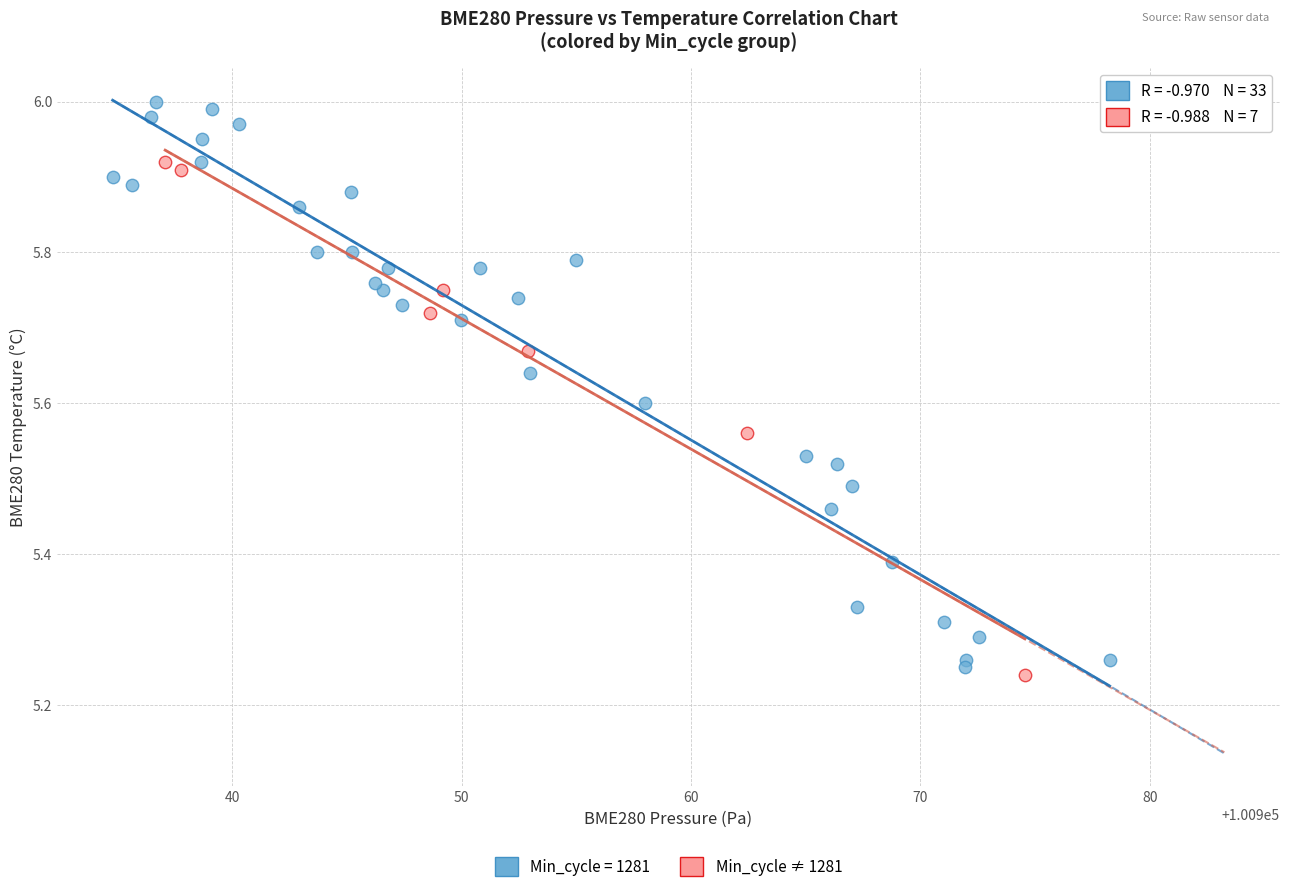

Which series contains the highest Y value?

Min_cycle = 1281